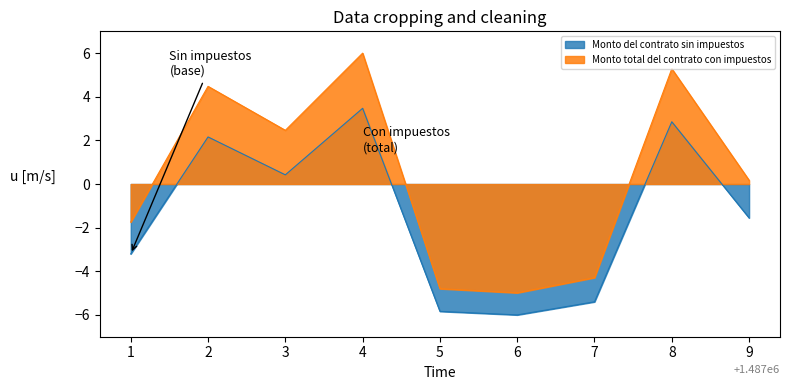

How many lines are shown in the chart?

2